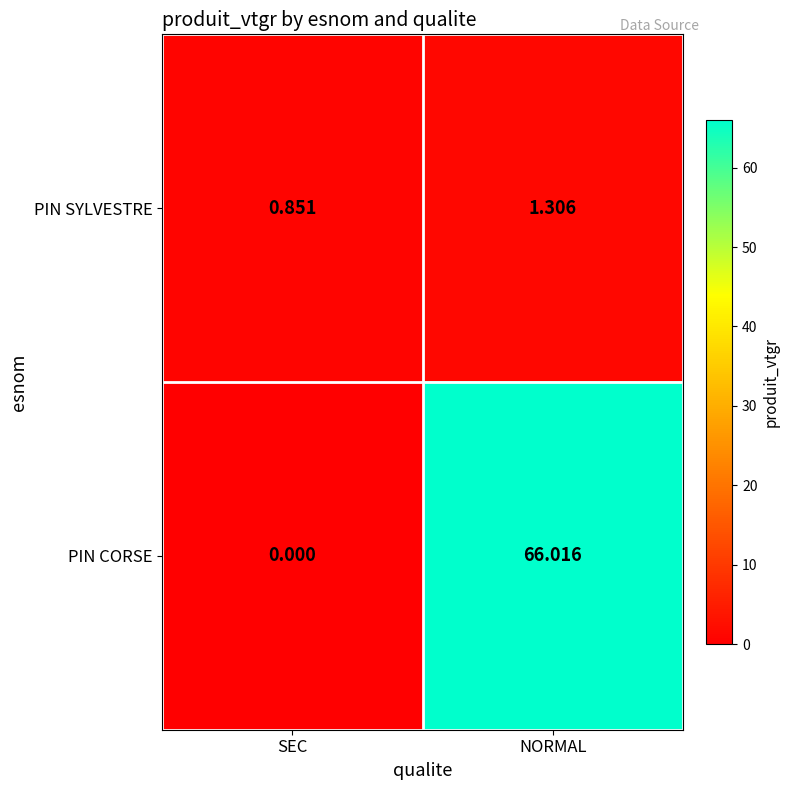

Which series has the largest range (max minus min)?

PIN CORSE